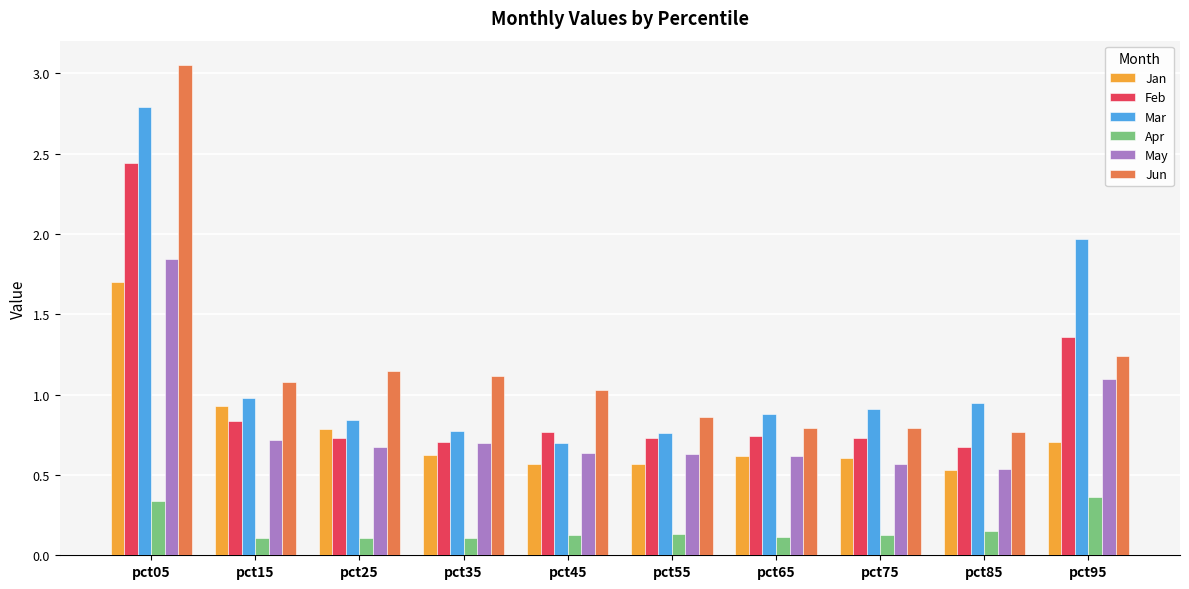

At pct55, list the series in order from smallest to largest.

Apr, Jan, May, Feb, Mar, Jun